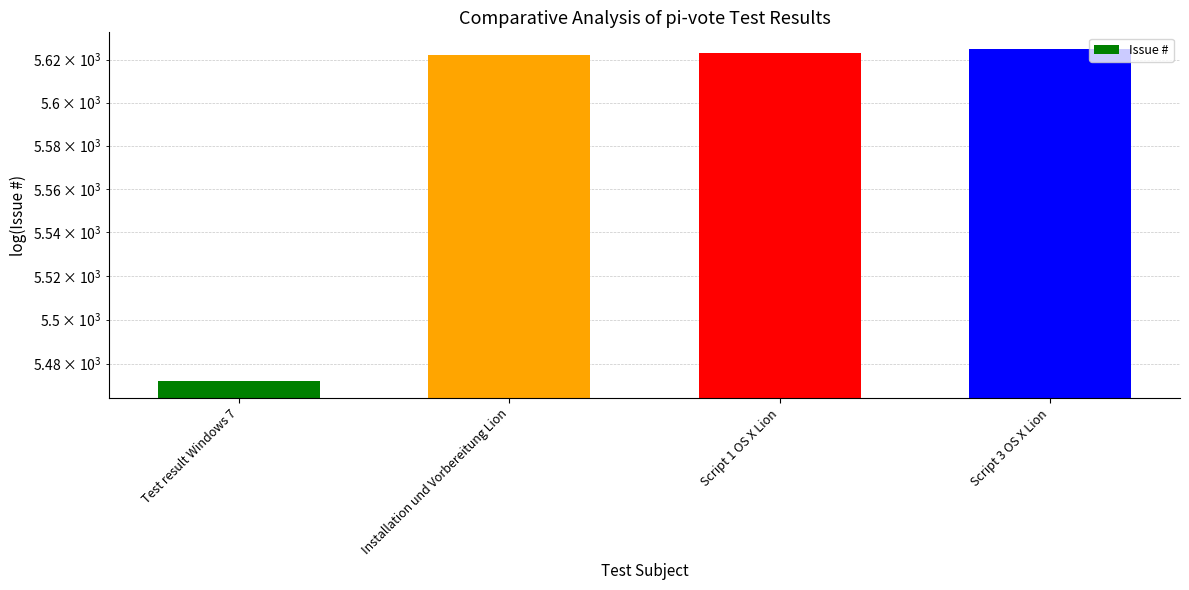

What is the change in value from Test result Windows 7 to Installation und Vorbereitung Lion?

+150